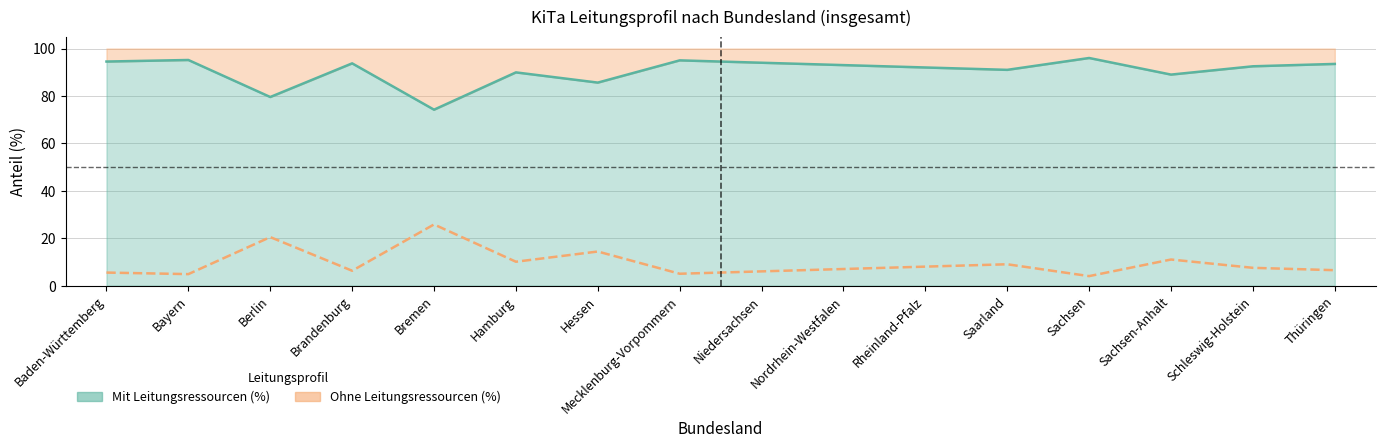

True or false: Mit Leitungsressourcen (%) and Ohne Leitungsressourcen (%) cross at least once.

False